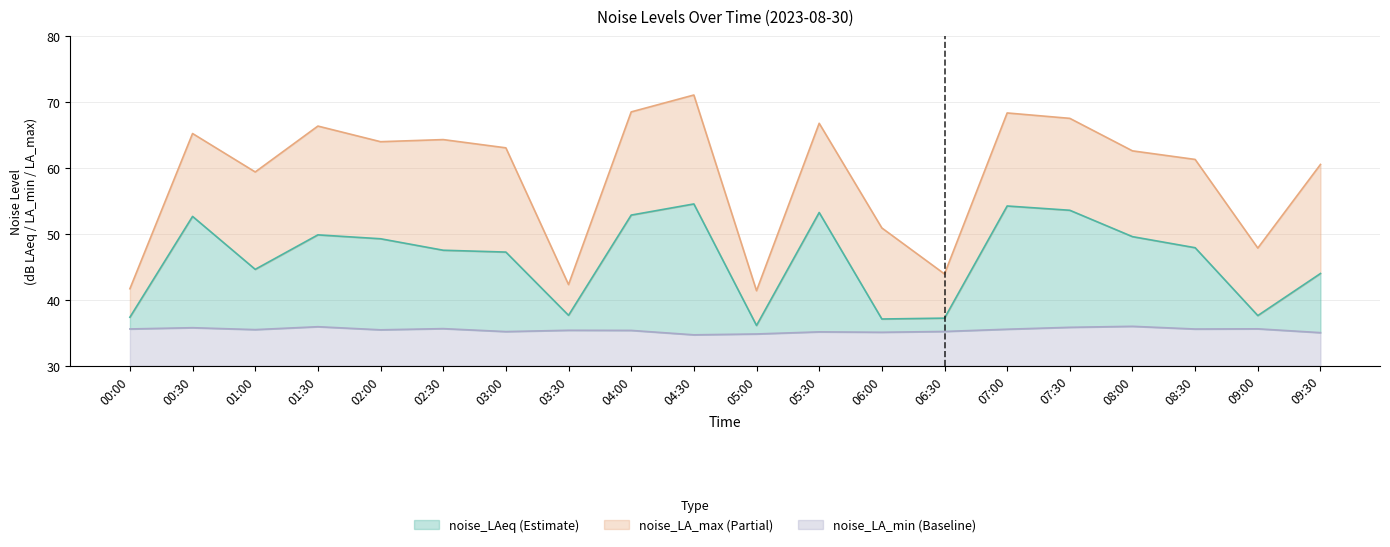

True or false: noise_LAeq and noise_LA_max intersect in this chart.

False